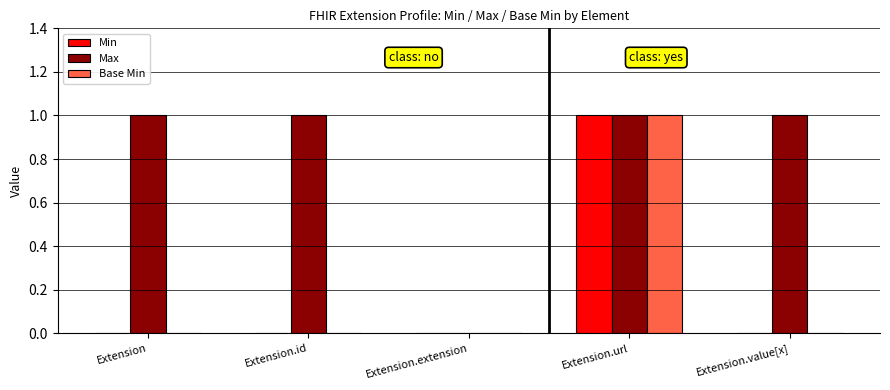

Which series has the largest total across all categories?

Max